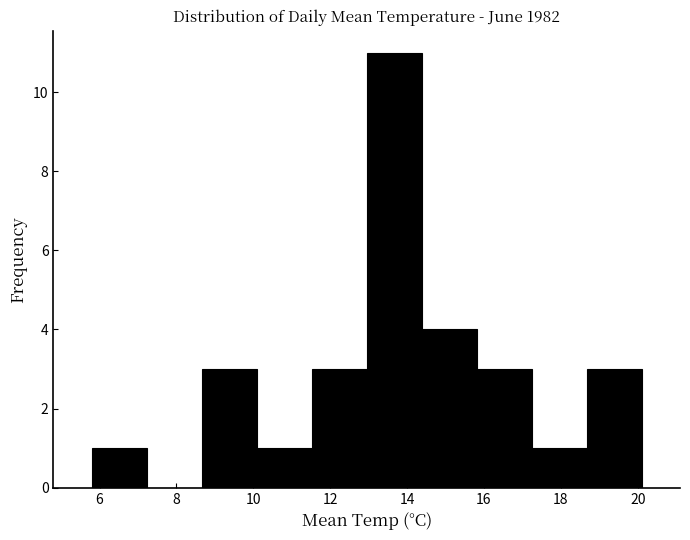

Reading left to right, list every bar in this chart as the range it spans on the x-axis followed by its height. Neither the bar edges nor the heights are printed on the chart, so give them approximately, as read against the axes.

5.8 to 7.2: 1
7.2 to 8.6: 0
8.6 to 10.0: 3
10.0 to 11.6: 1
11.6 to 13.0: 3
13.0 to 14.4: 11
14.4 to 15.8: 4
15.8 to 17.2: 3
17.2 to 18.6: 1
18.6 to 20.2: 3